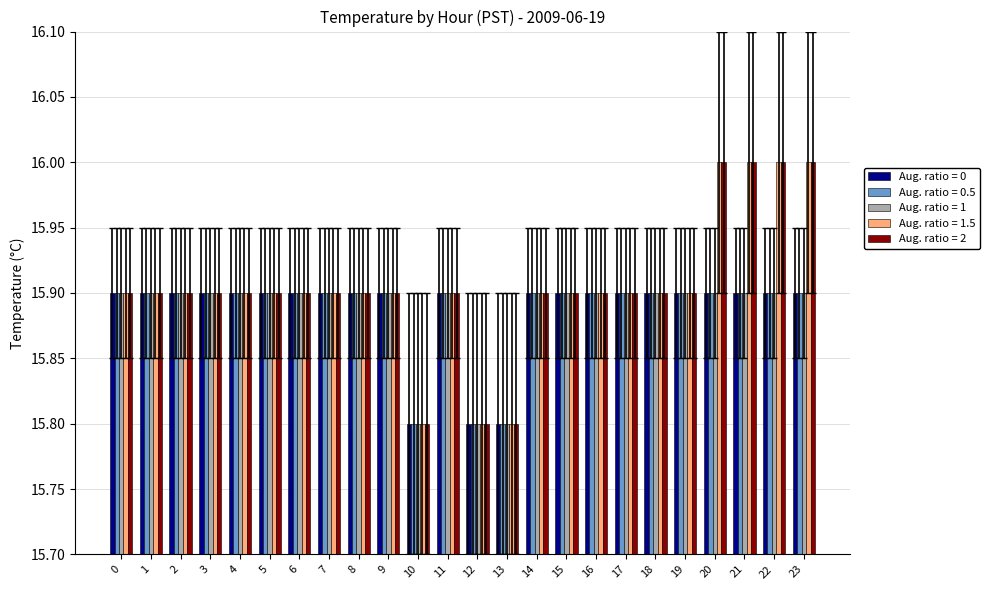

Is it true that Aug. ratio = 0.5 equals 23.0 at 15?

False